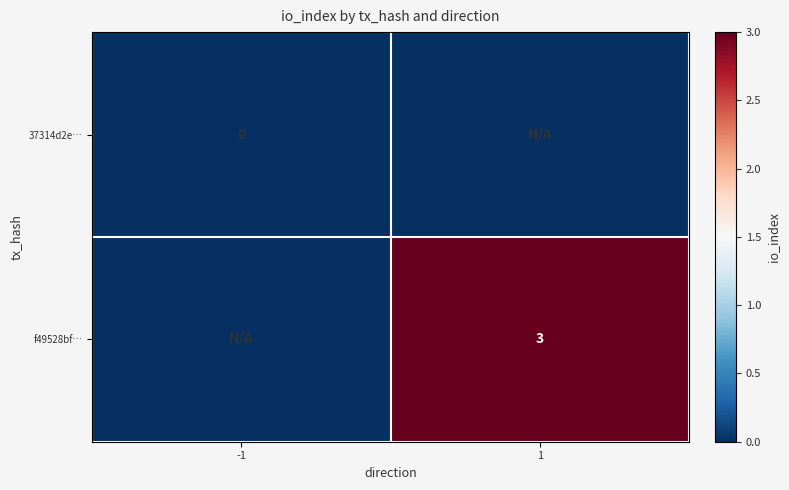

The f49528bf… series shows 3 at 1. True or false?

True